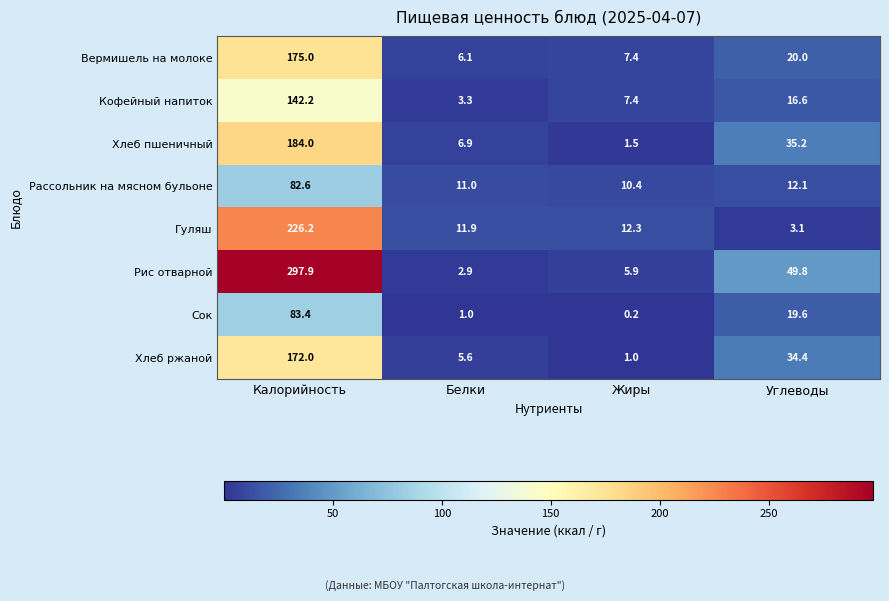

The Кофейный напиток series shows 8.1 at Углеводы. True or false?

False